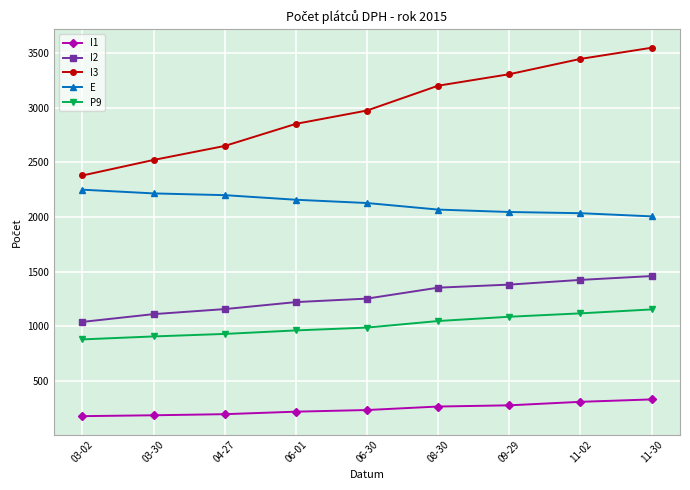

True or false: E and I3 cross at least once.

False